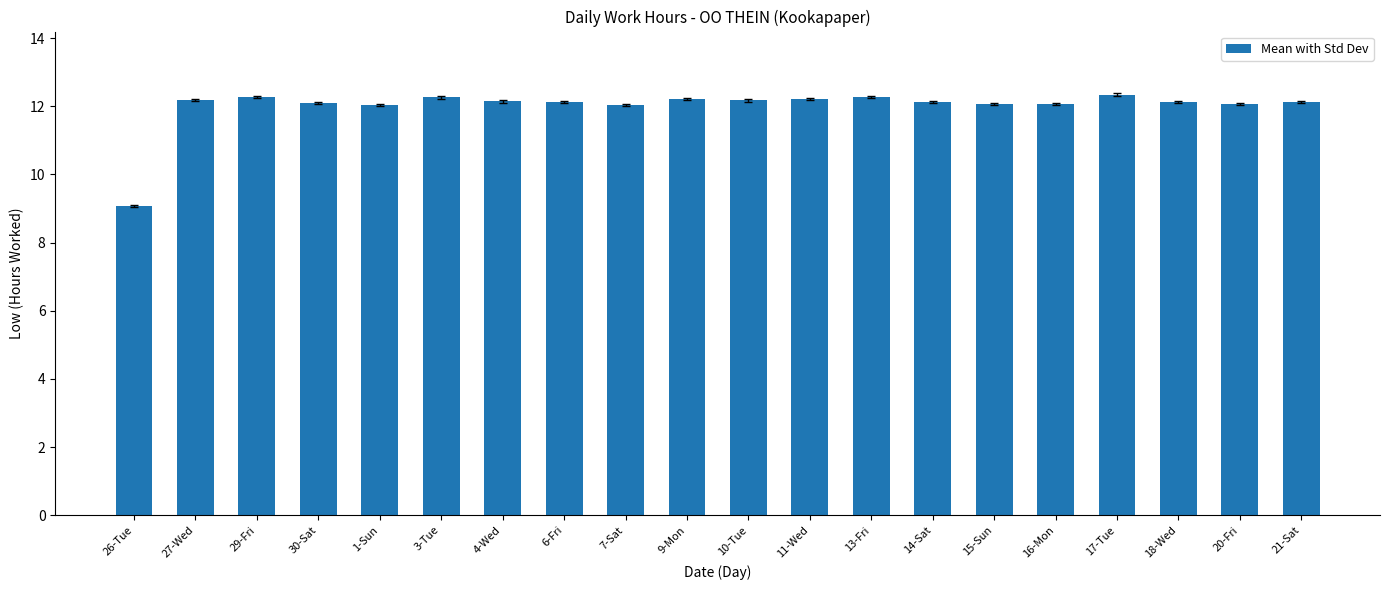

Which category has the lowest value across all series?

26-Tue